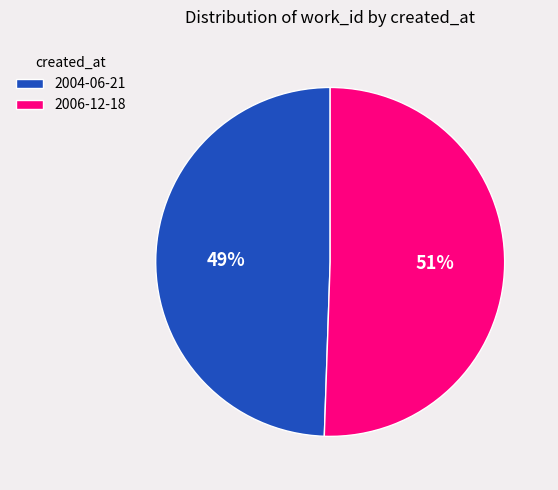

Approximately how many times larger is the value at 2006-12-18 compared to 2004-06-21?

1.0